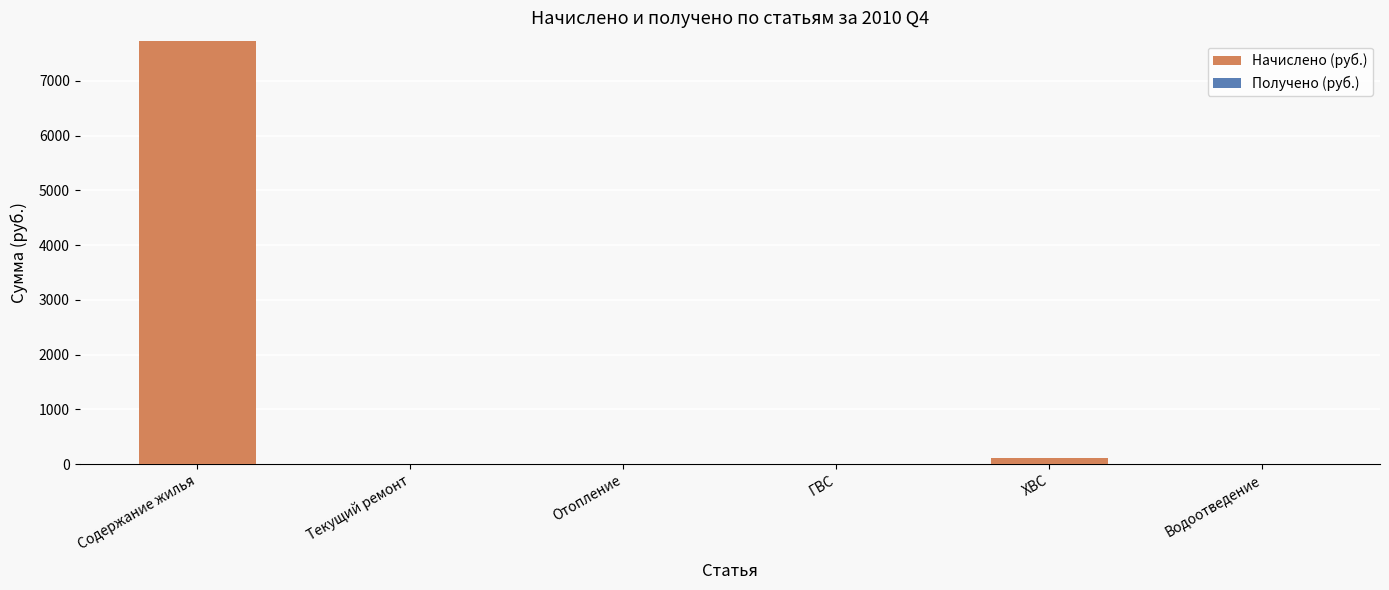

What is the sum of the values at Содержание жилья and Водоотведение?

7735.8